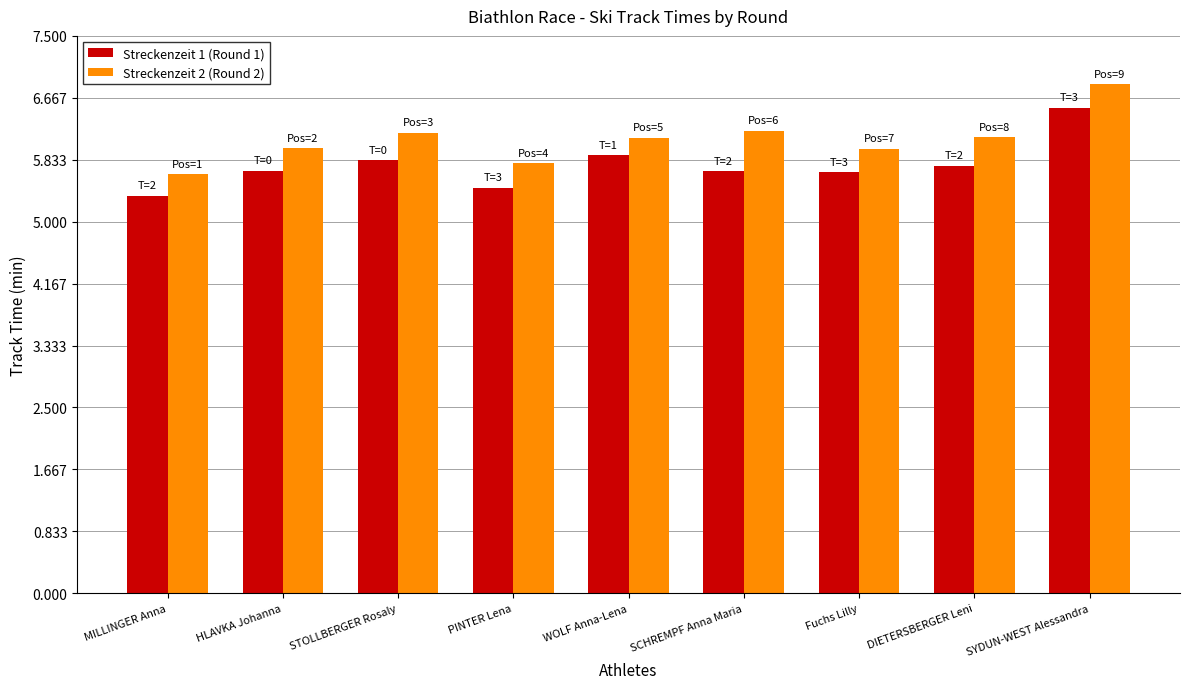

What is the difference between the highest and lowest values at PINTER Lena?

0.3